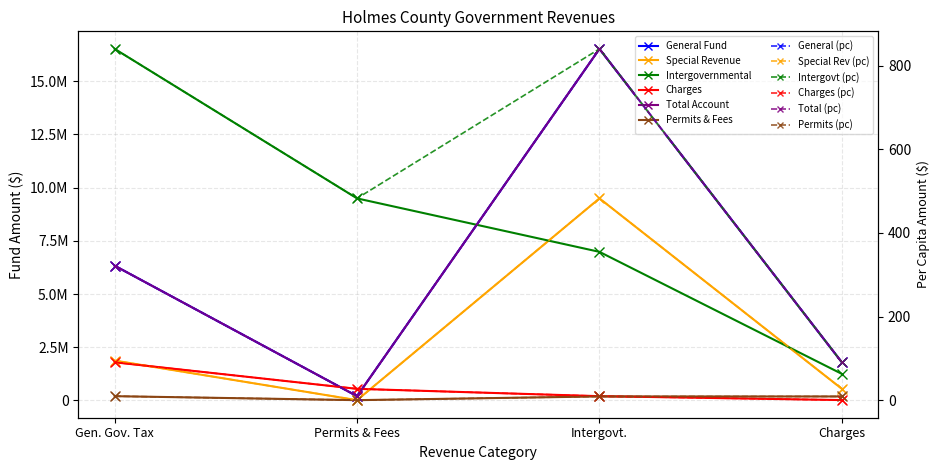

What is the difference between the Total Account values at Gen. Gov. Tax and Permits & Fees?

6129715